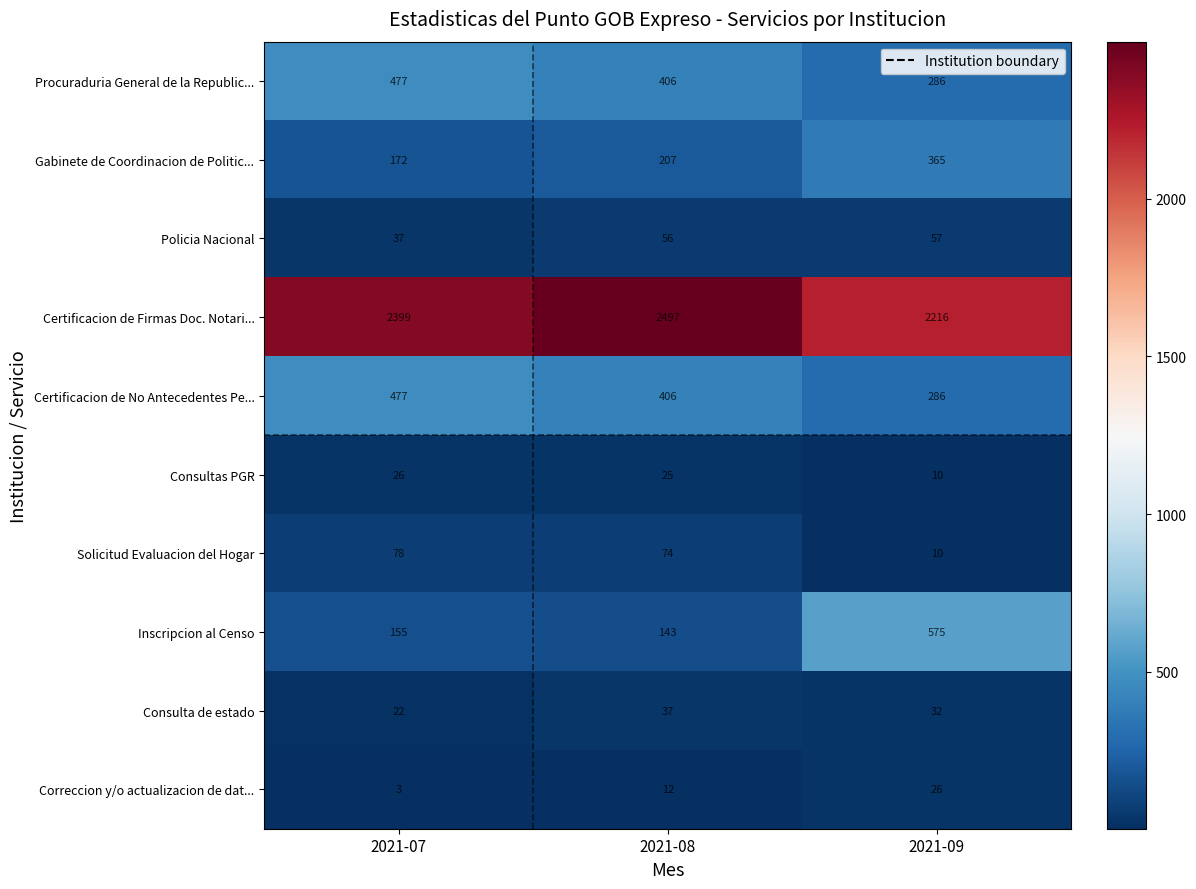

Rank the categories by Certificacion de No Antecedentes Pe... value from lowest to highest.

2021-09, 2021-08, 2021-07